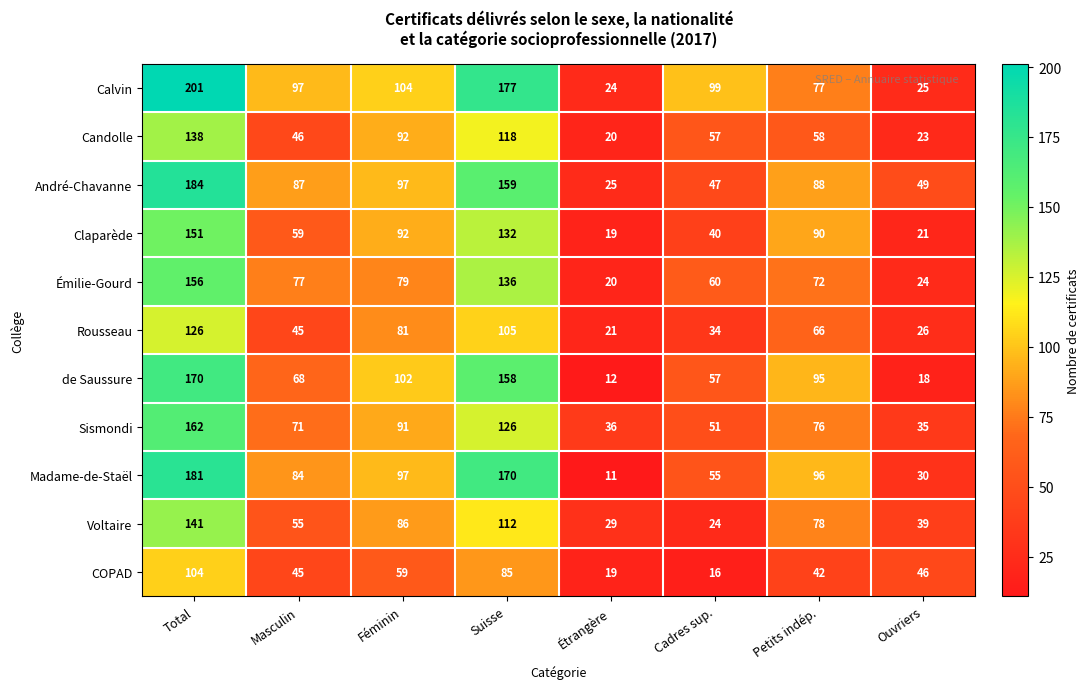

Where is Candolle nearest to the value 79?

Féminin